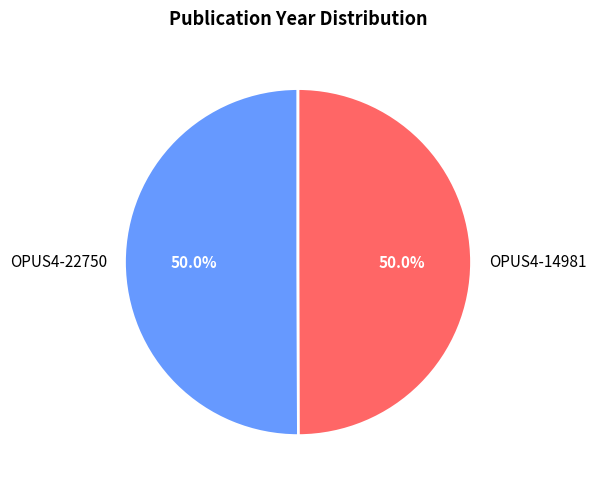

Combined, do OPUS4-14981 and OPUS4-22750 account for over 50%?

Yes